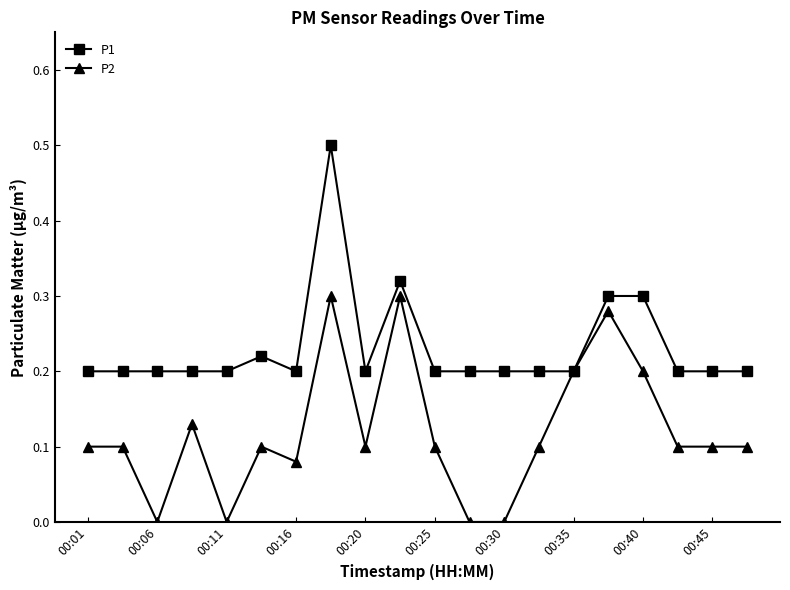

What is the maximum value shown in the chart?

0.5